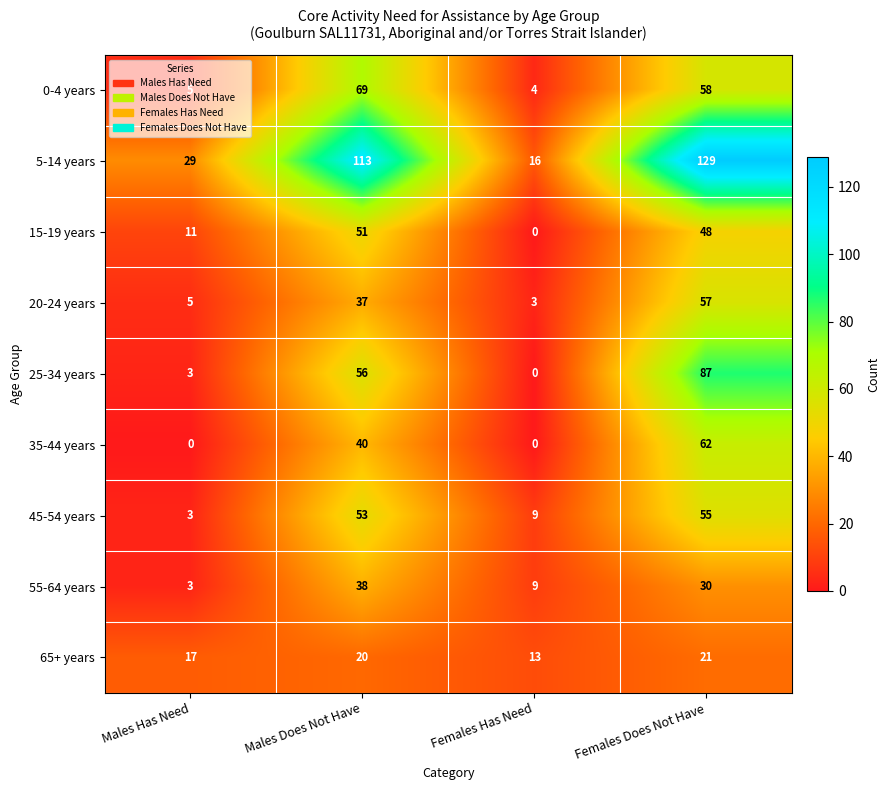

Which series has the widest spread of values?

5-14 years